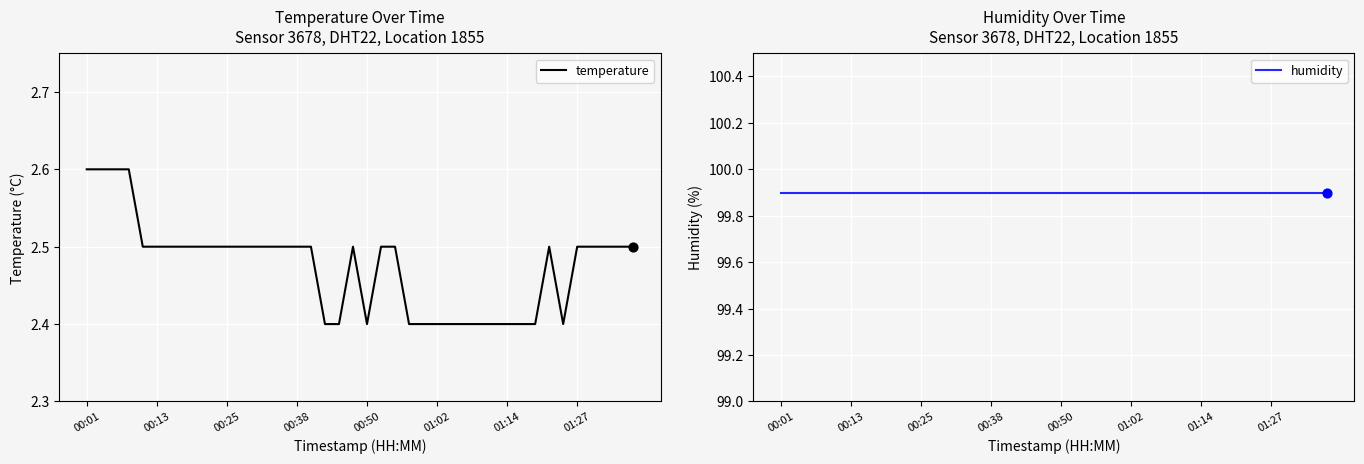

Which series contains the lowest Y value?

temperature